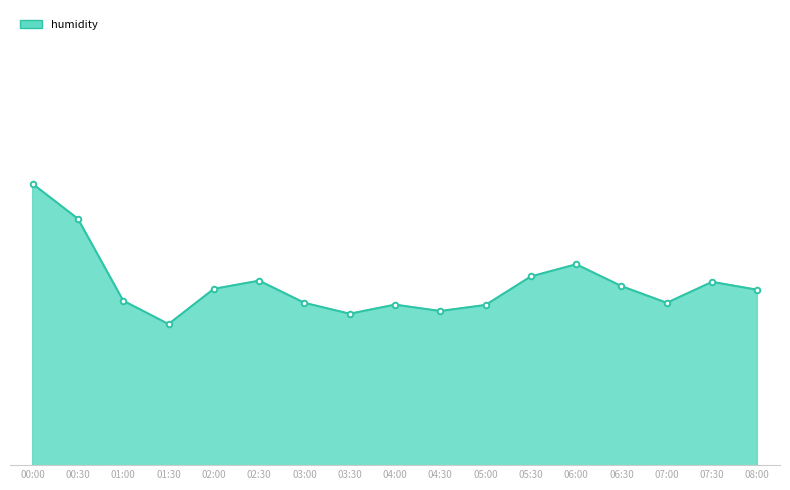

Which category has the highest value across all series?

00:00